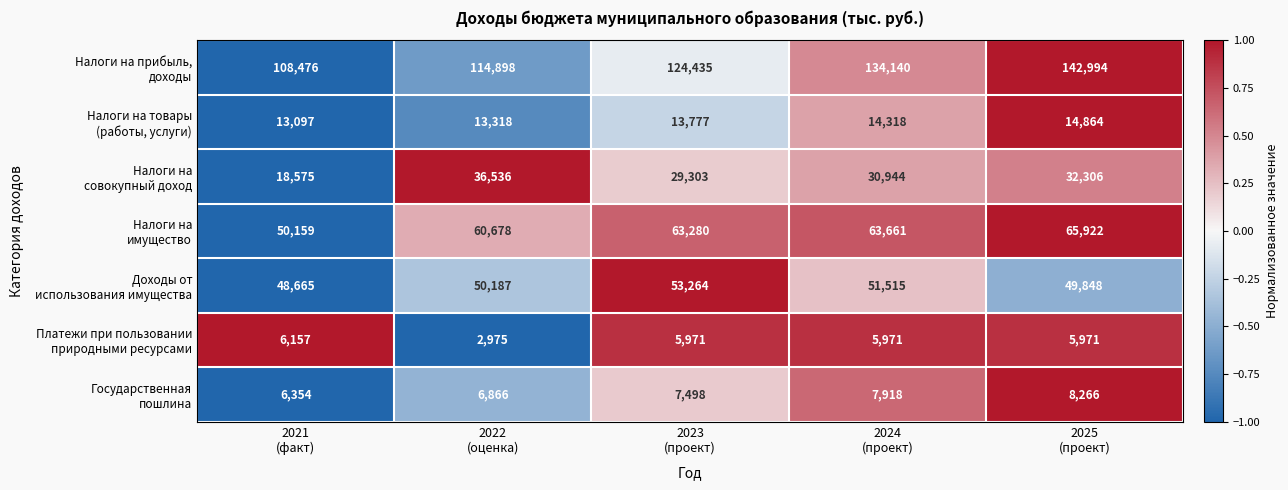

What is the greatest value displayed?

142994